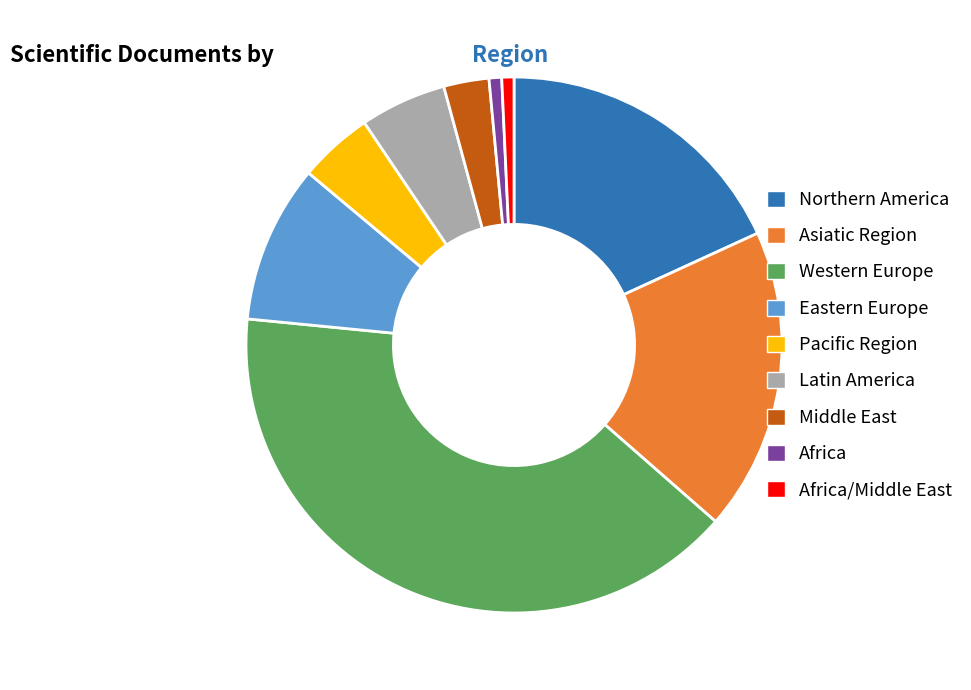

Combined, do Middle East and Africa account for over 50%?

No